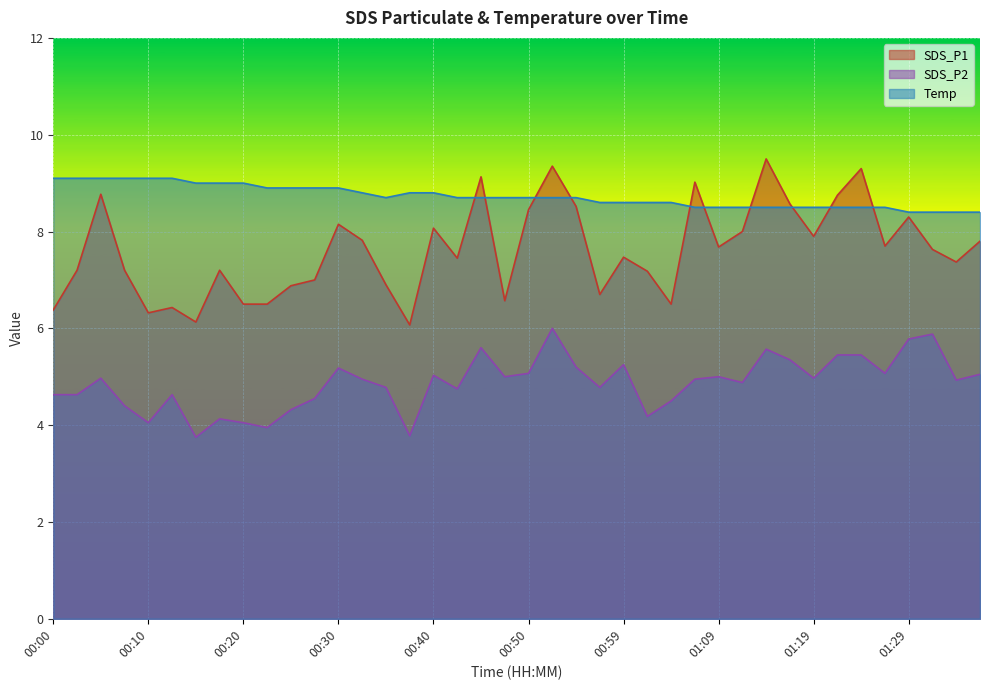

What is the sum of the SDS_P2 values at 01:17 and 00:37?

9.1